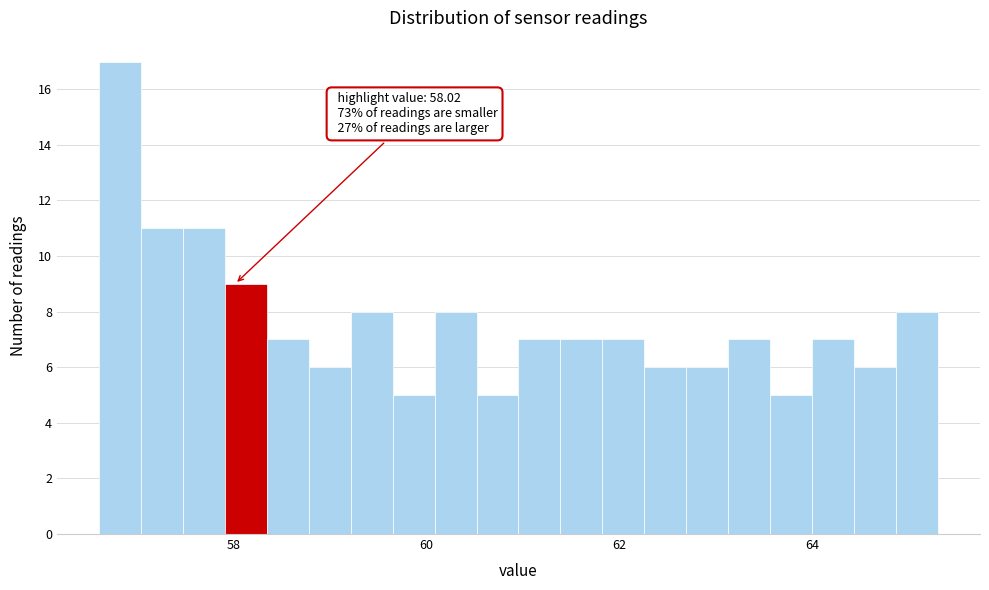

Read against the x-axis, roughly where is the centre of the tallest bar?

56.8